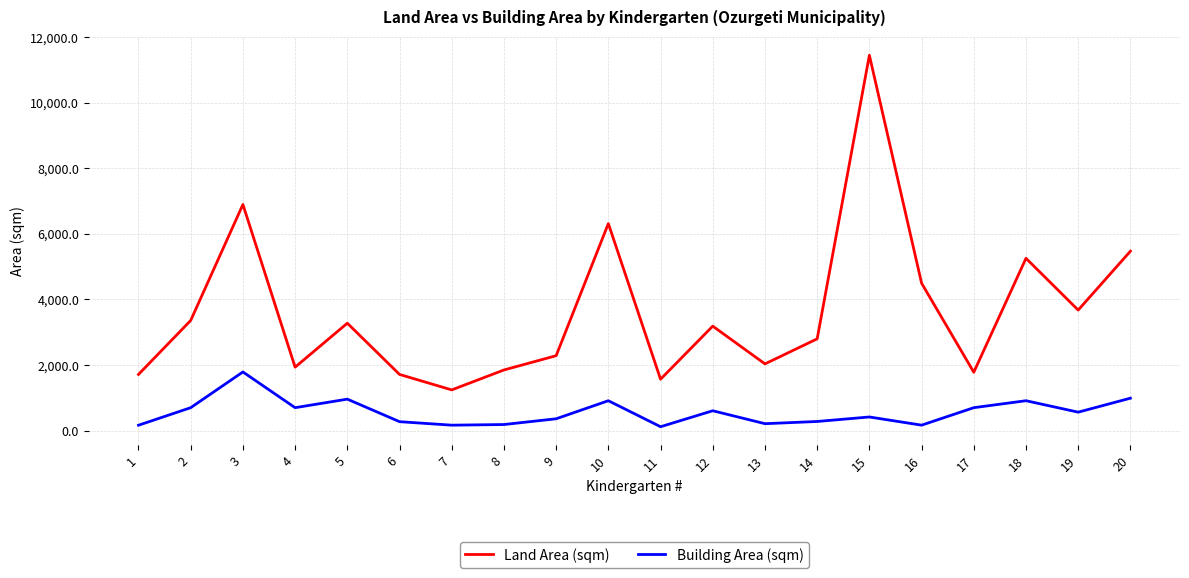

What is the greatest value displayed?

11444.0